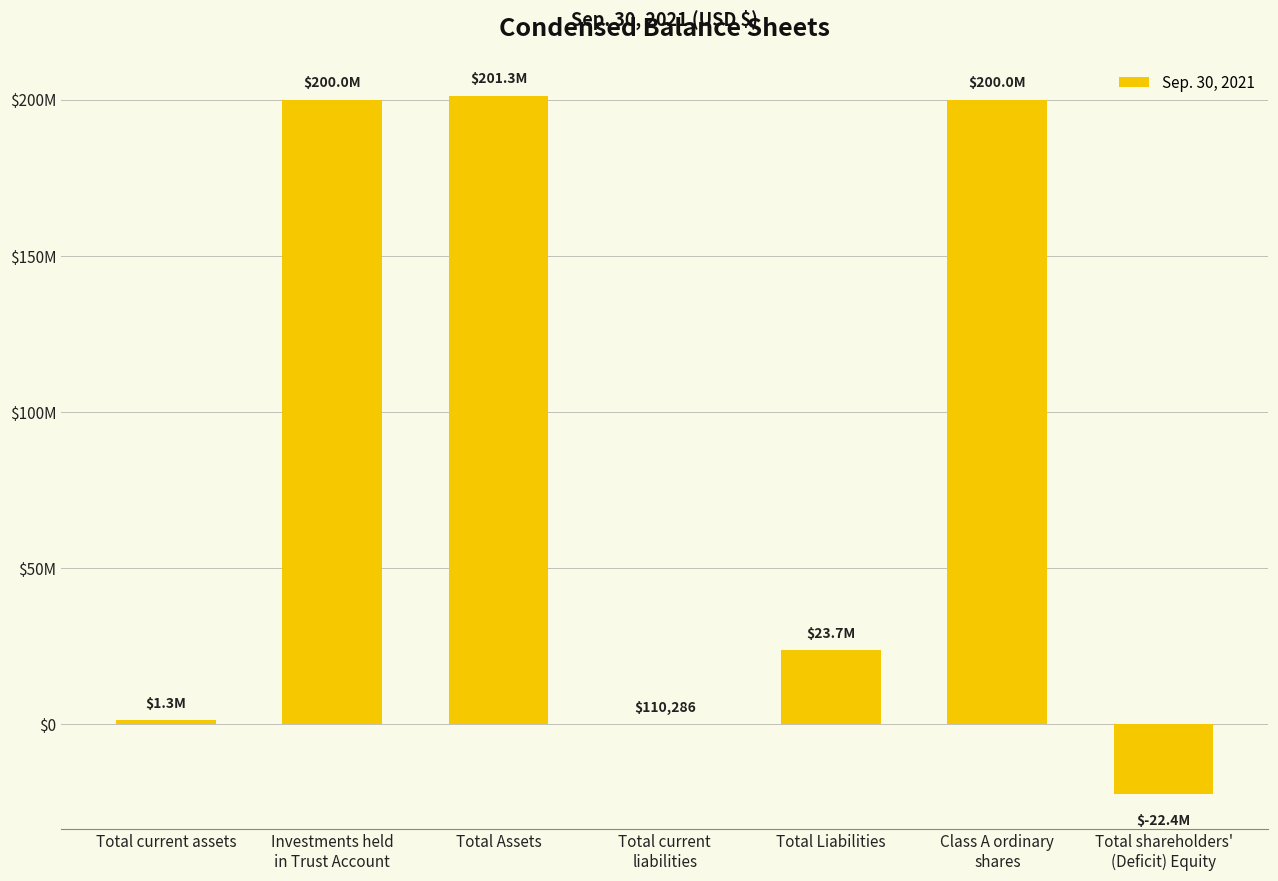

Rank the categories by value from lowest to highest.

Total shareholders'
(Deficit) Equity, Total current
liabilities, Total current assets, Total Liabilities, Class A ordinary
shares, Investments held
in Trust Account, Total Assets